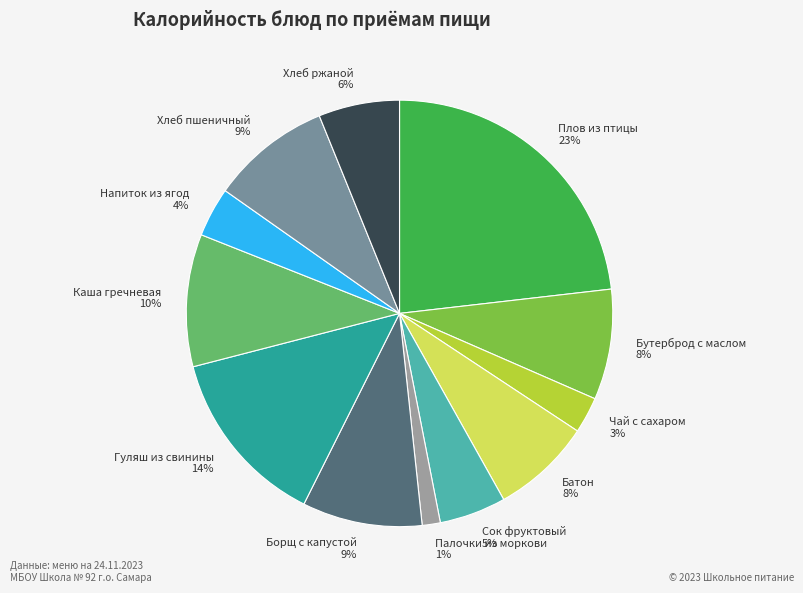

Does Борщ с капустой represent more than half of the total?

No